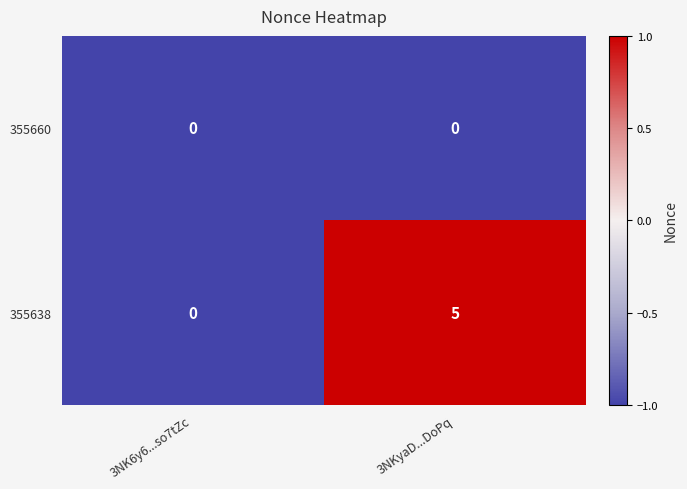

The 355638 series shows 7 at 3NKyaD...DoPq. True or false?

False